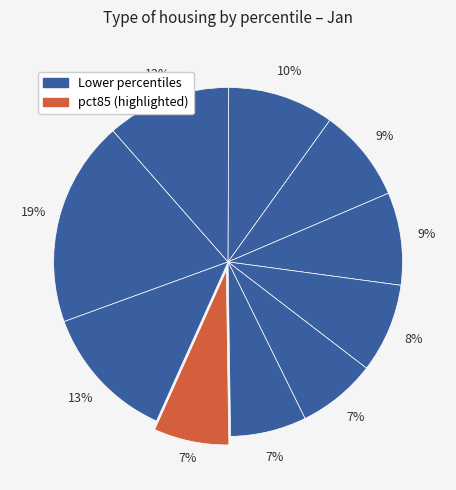

To the nearest percent, what is the average slice percentage?

10%